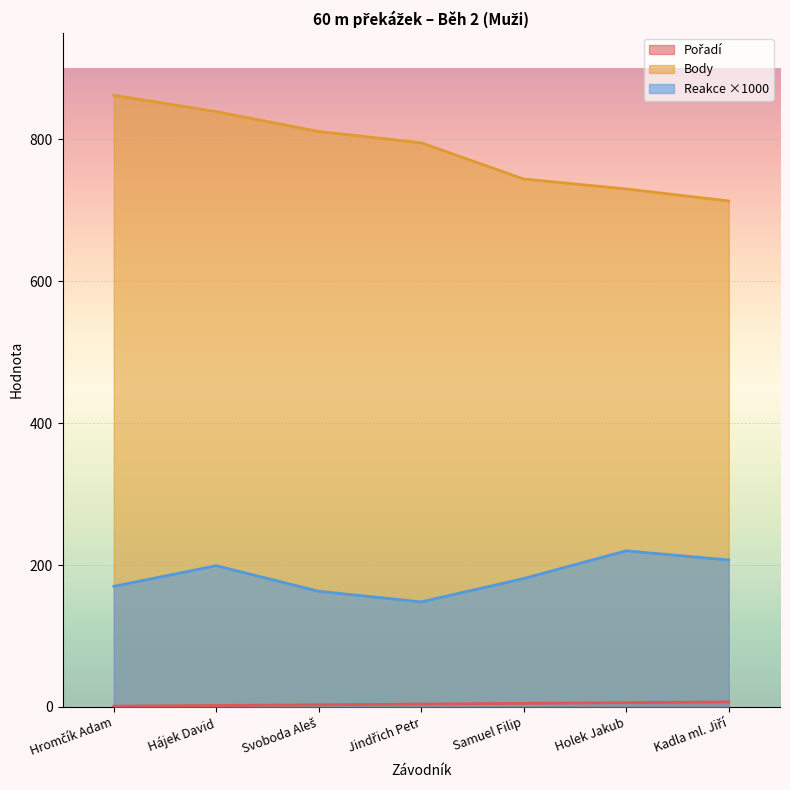

At how many categories does at least one series exceed 706?

7